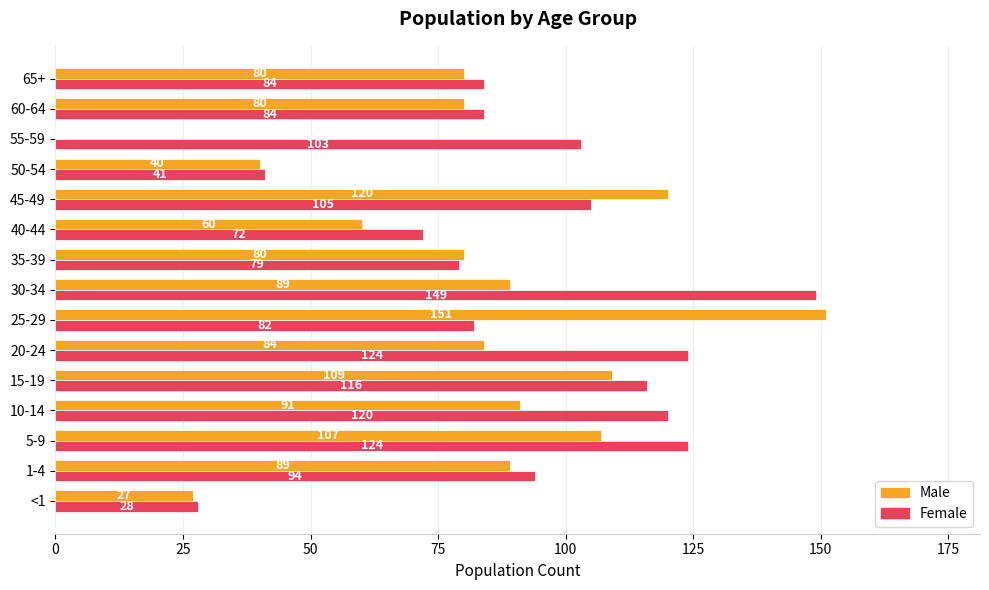

What is the average value of the Male series?

80